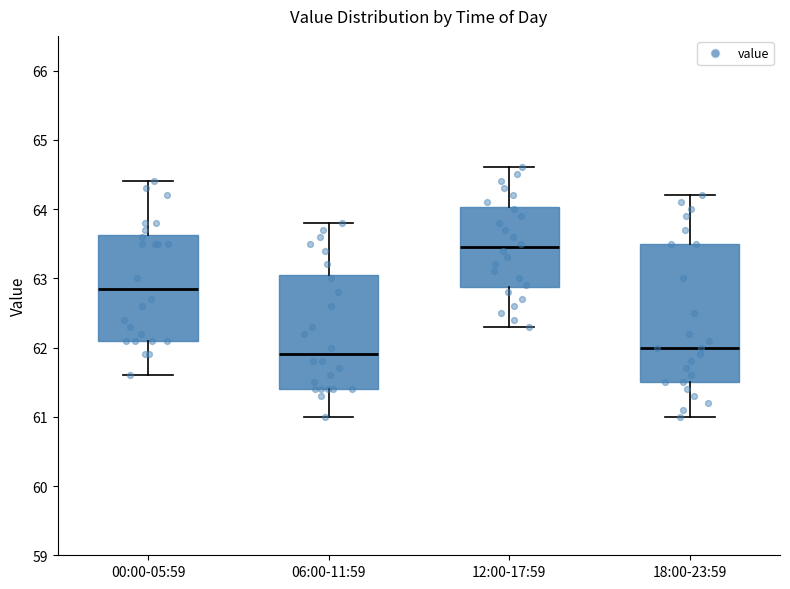

Reading left to right, transcribe this box plot: for each box, give where its median line is, the range the box spans, and where its two whiskers end, as read against the y-axis. The values are not printed on the chart, so give them approximately, as read against the axis.

00:00-05:59: median 62.9, box 62.1 to 63.6, whiskers 61.6 to 64.4
06:00-11:59: median 61.9, box 61.4 to 63.1, whiskers 61.0 to 63.8
12:00-17:59: median 63.5, box 62.9 to 64.0, whiskers 62.3 to 64.6
18:00-23:59: median 62.0, box 61.5 to 63.5, whiskers 61.0 to 64.2